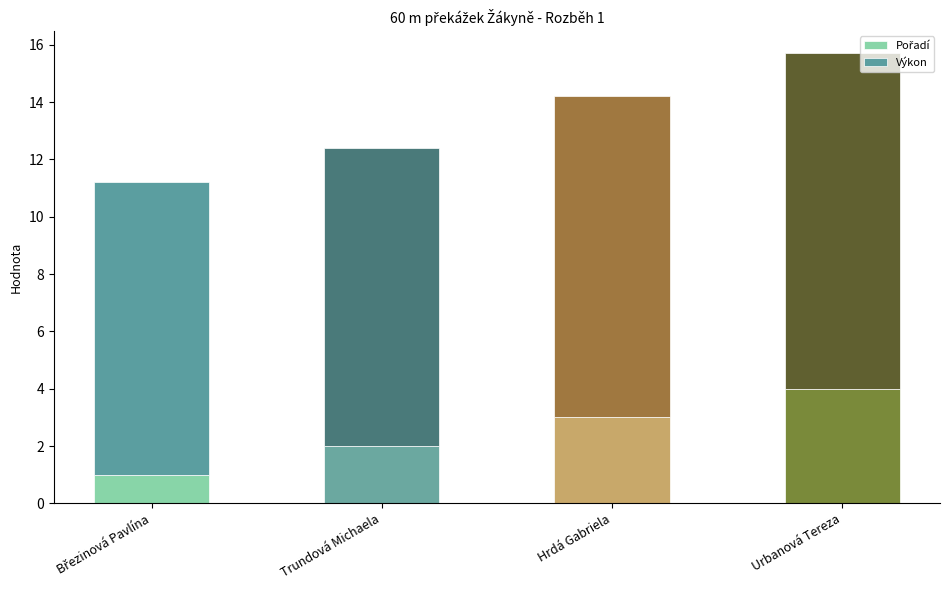

How many distinct data groups are displayed?

2